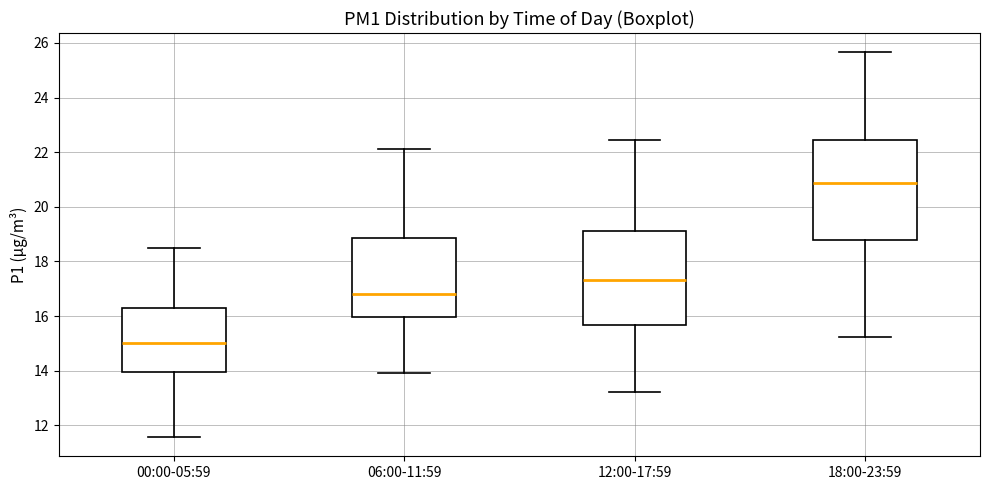

Reading left to right, read every box against the y-axis: the position of its median line, the range the box covers, and the ends of its whiskers. The values are not printed on the chart, so give them approximately, as read against the axis.

00:00-05:59: median 15.0, box 14.0 to 16.4, whiskers 11.6 to 18.6
06:00-11:59: median 16.8, box 16.0 to 18.8, whiskers 14.0 to 22.2
12:00-17:59: median 17.4, box 15.6 to 19.2, whiskers 13.2 to 22.4
18:00-23:59: median 20.8, box 18.8 to 22.4, whiskers 15.2 to 25.6